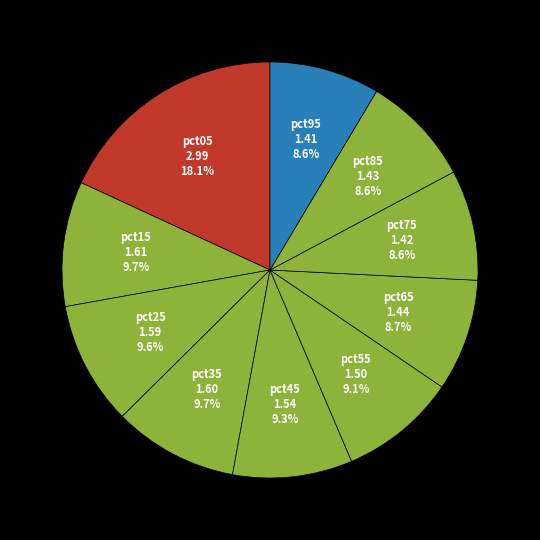

How many slices are in this pie chart?

10